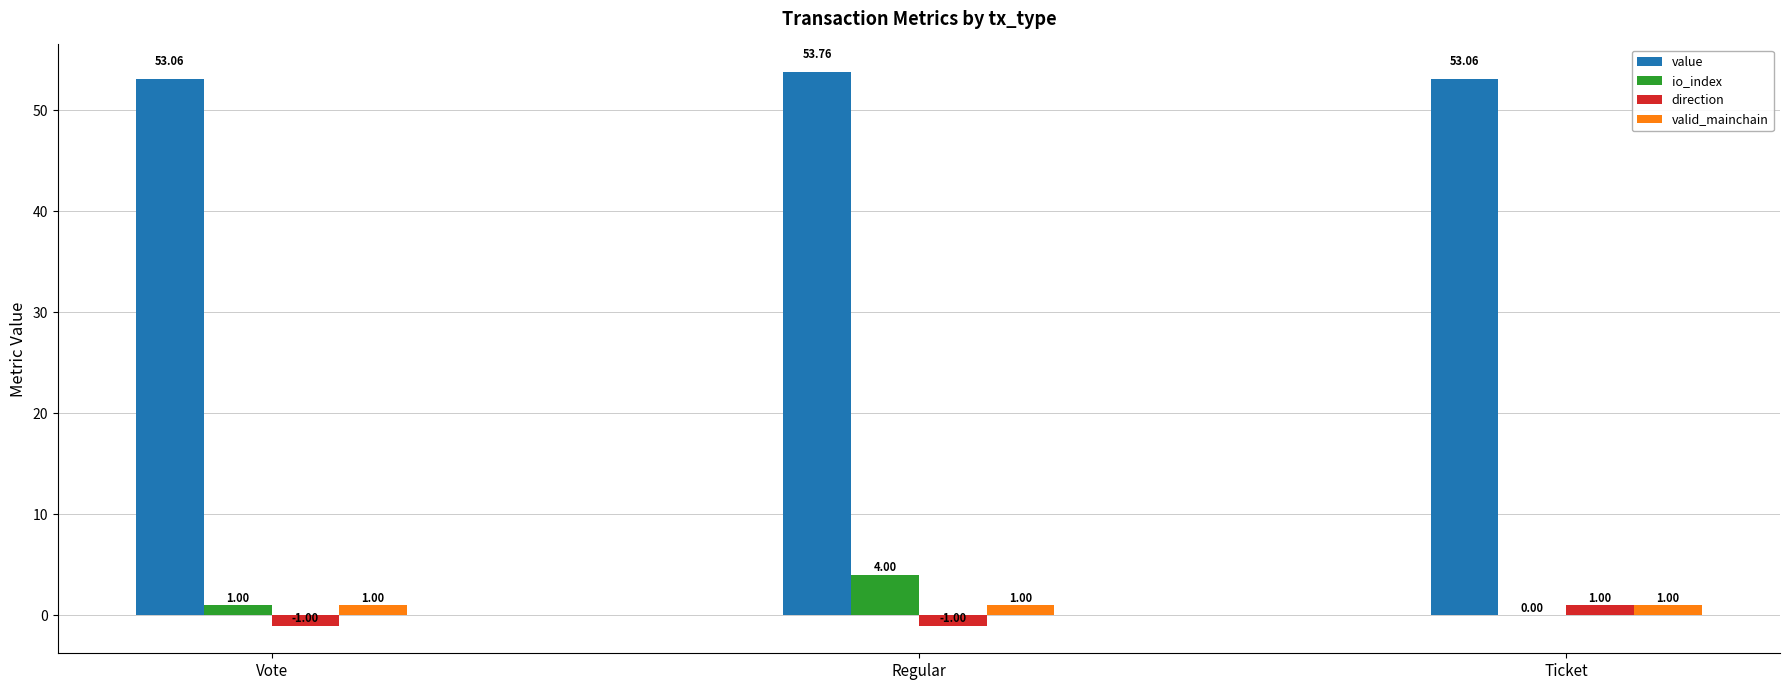

Where is io_index nearest to the value 2?

Vote